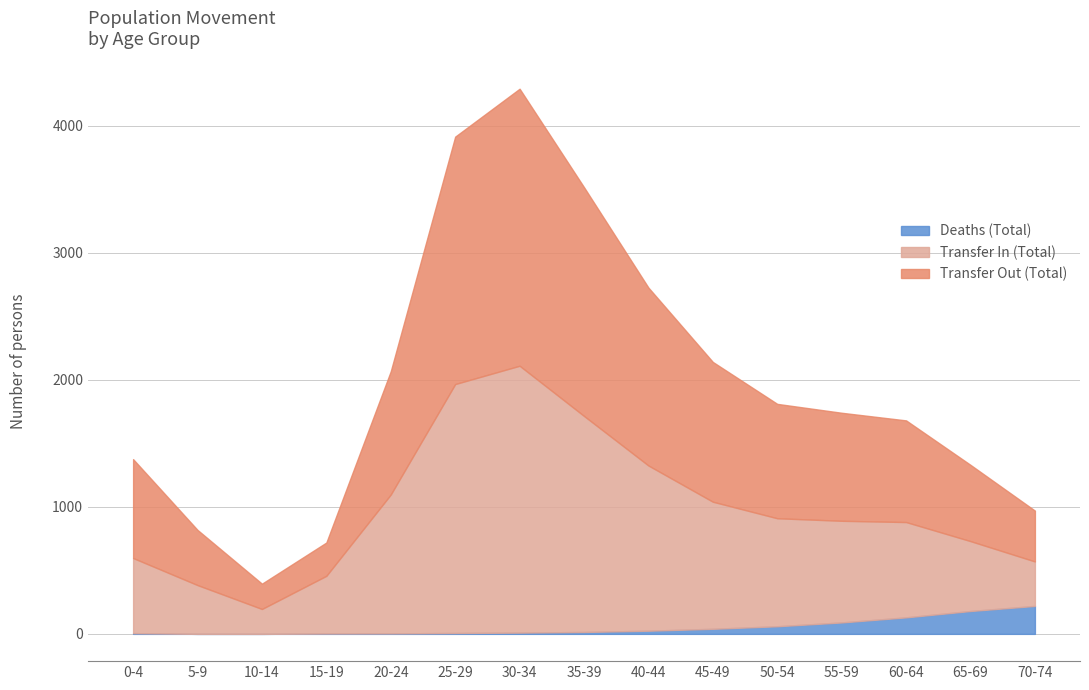

What is the maximum value for Deaths (Total)?

220